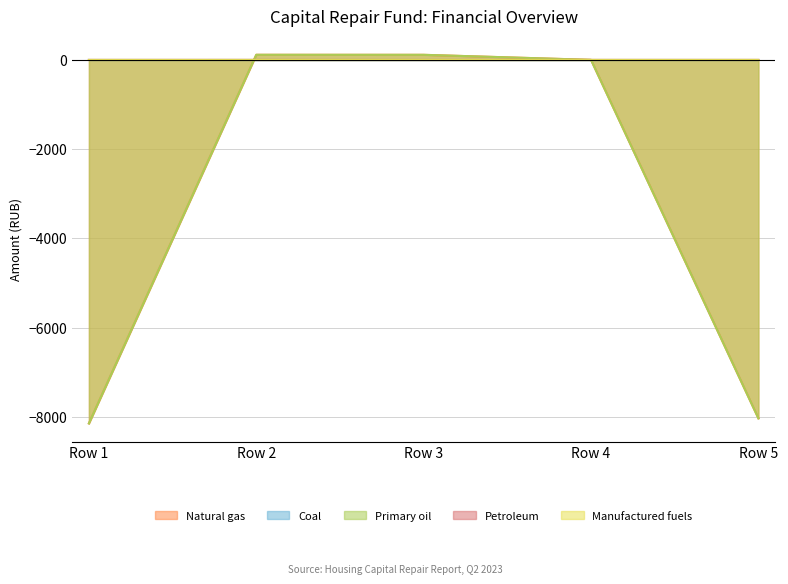

Between Row 1 and Row 3, which is larger?

Row 3